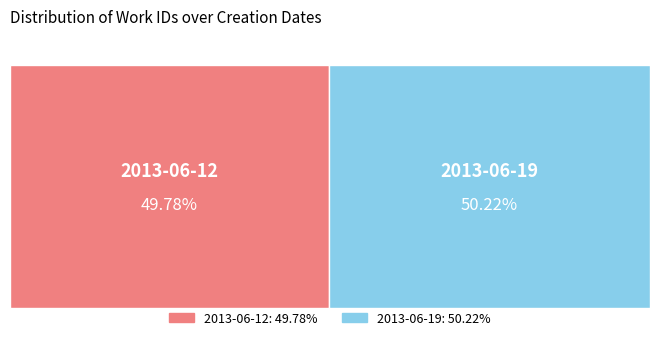

Count the number of slices in the pie.

2